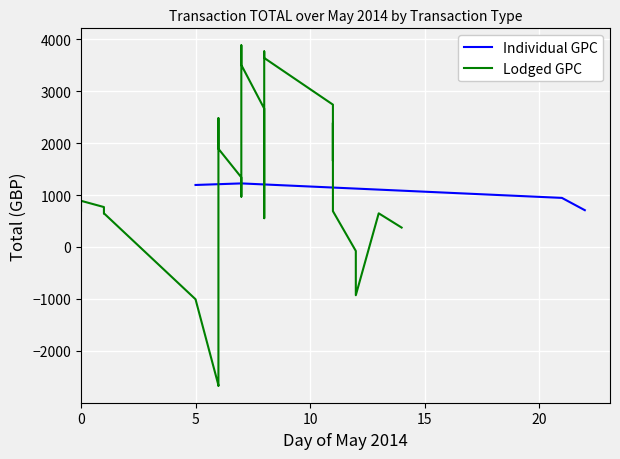

True or false: Individual GPC has more than 2 points higher than both neighbors.

False